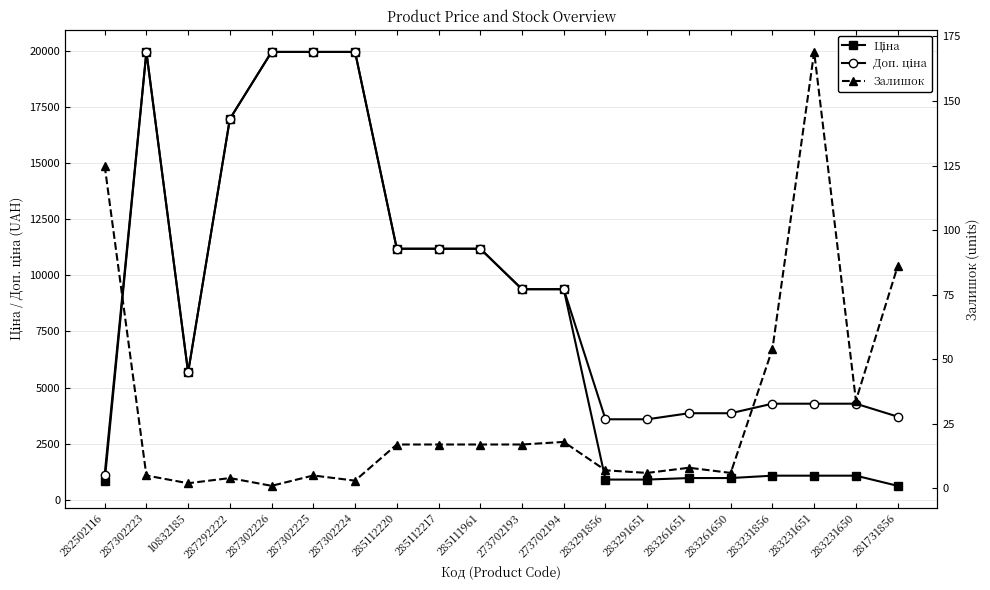

How many categories are shown in the chart?

20